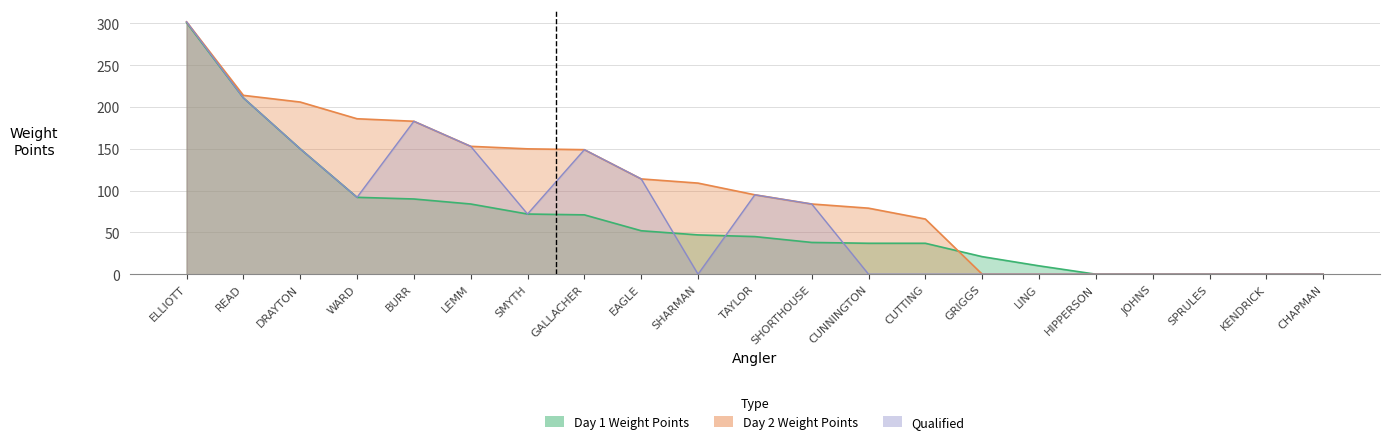

True or false: Day 2 Weight Points has more than 2 points higher than both neighbors.

False